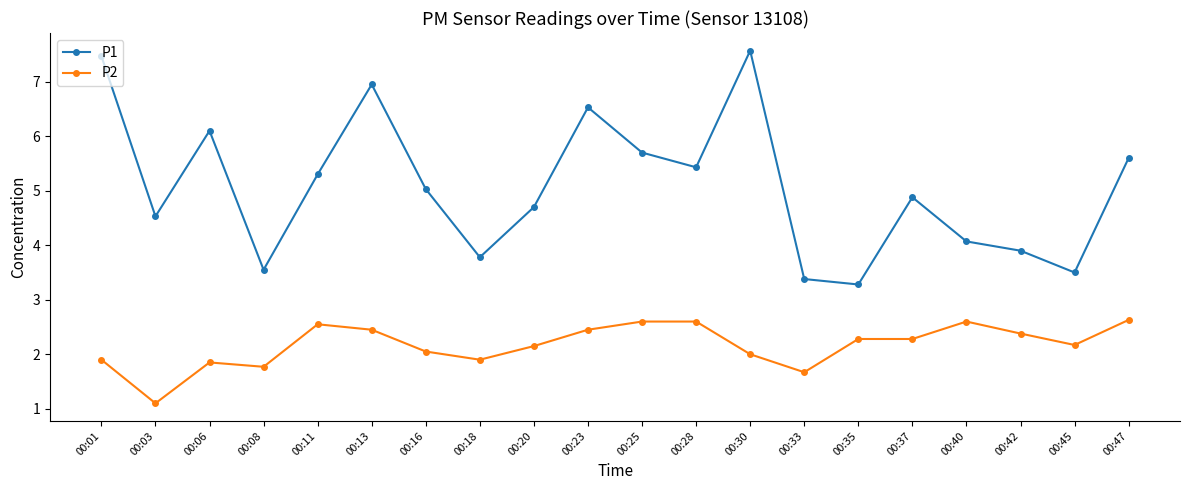

What is the value of the P1 point at the 7th from the left?

5.0